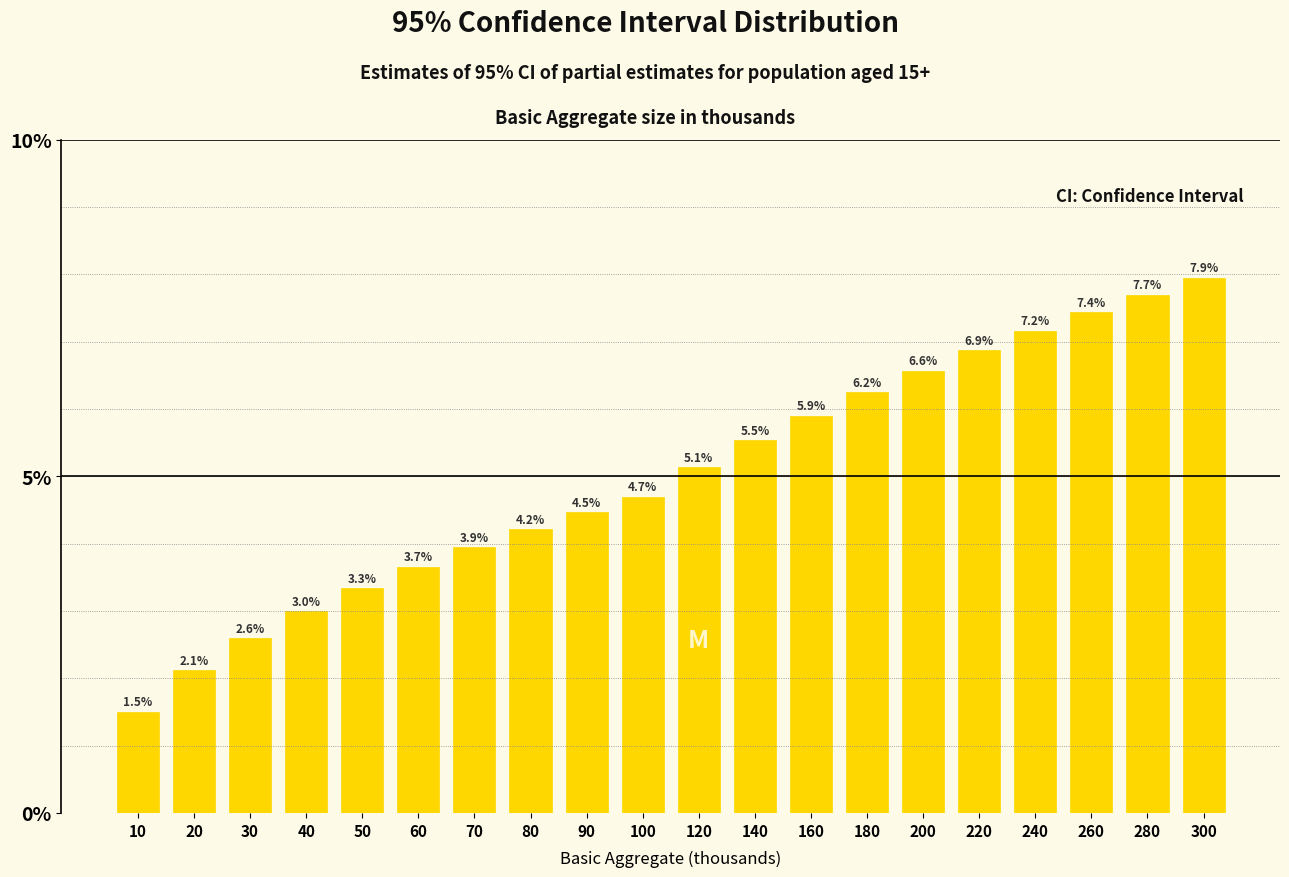

Reading left to right, list all the values displayed in this chart.

1.5	2.1	2.6	3.0	3.3	3.7	3.9	4.2	4.5	4.7	5.1	5.5	5.9	6.2	6.6	6.9	7.2	7.4	7.7	7.9